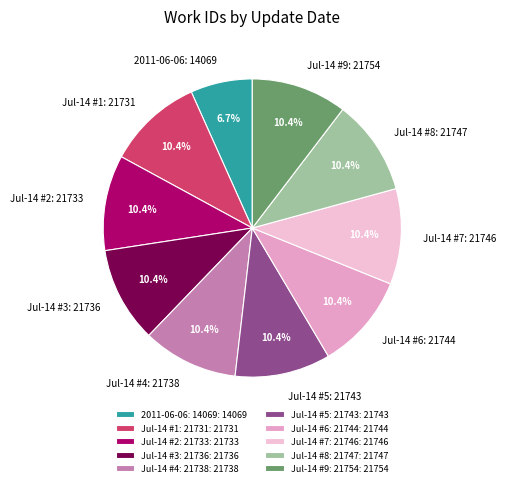

Is there any slice that represents more than half of the pie?

No